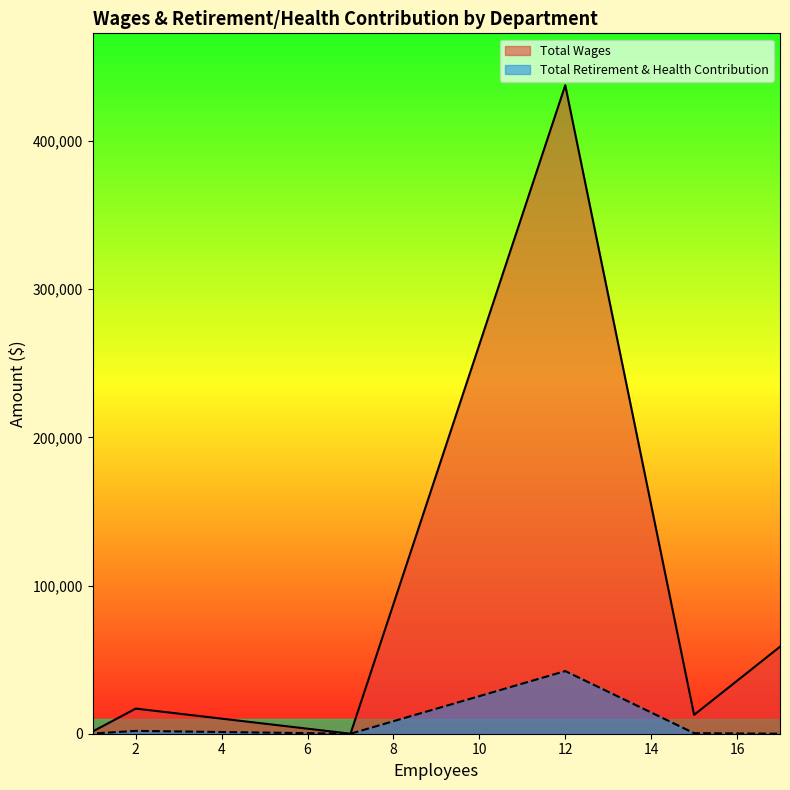

What is the difference between the maximum and minimum values in the Total Retirement & Health Contribution series?

42270